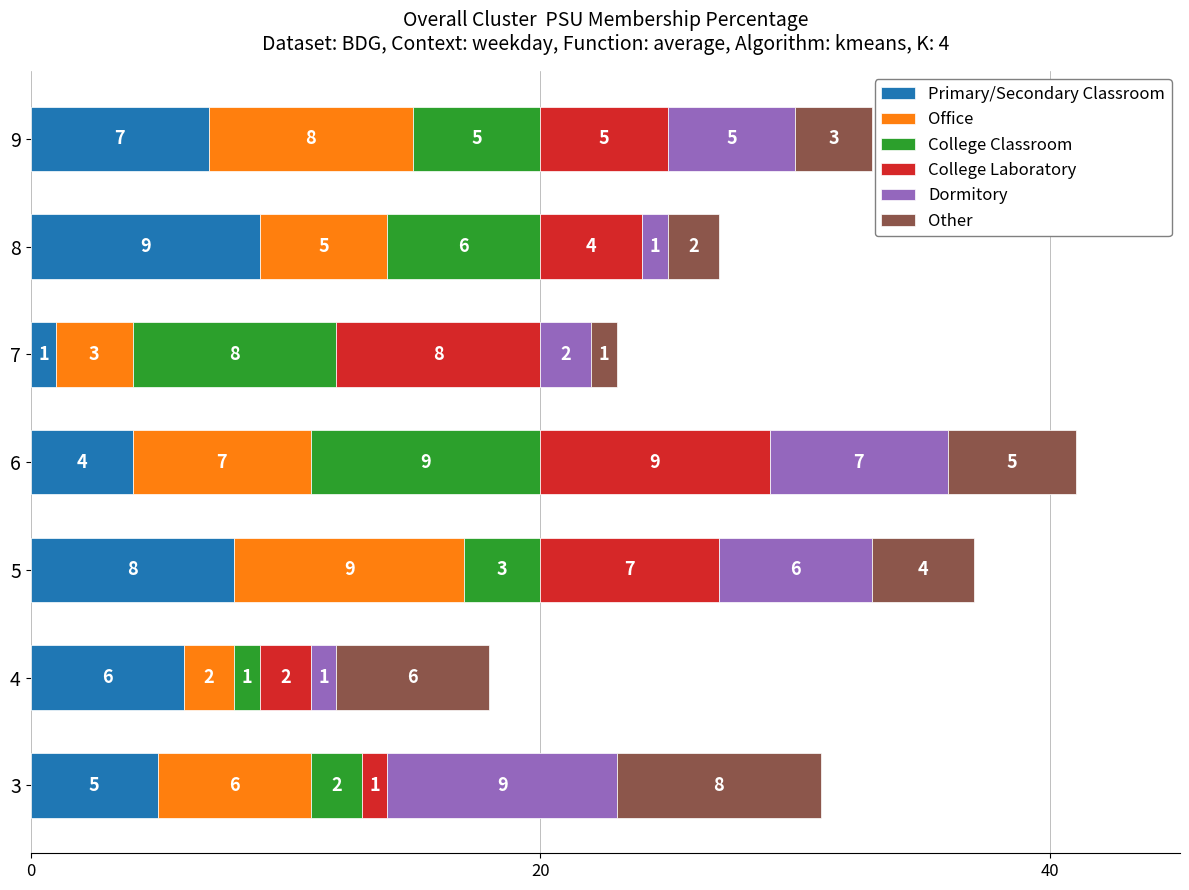

Rank the categories by Primary/Secondary Classroom value from highest to lowest.

8, 5, 9, 4, 3, 6, 7